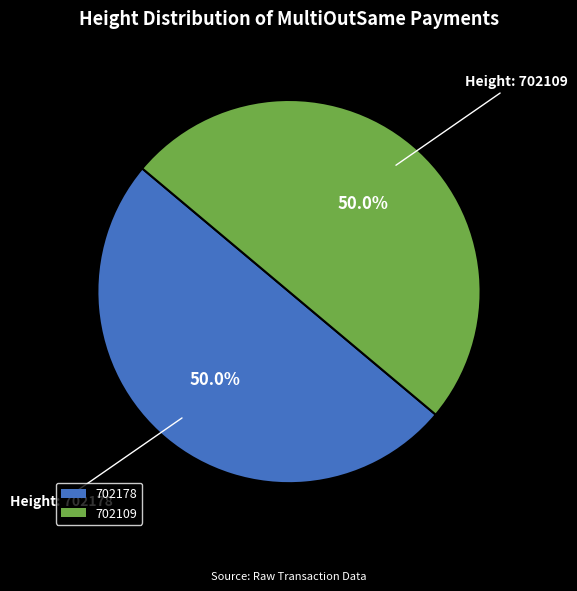

Approximately how many times larger is the value at 702109 compared to 702178?

1.0